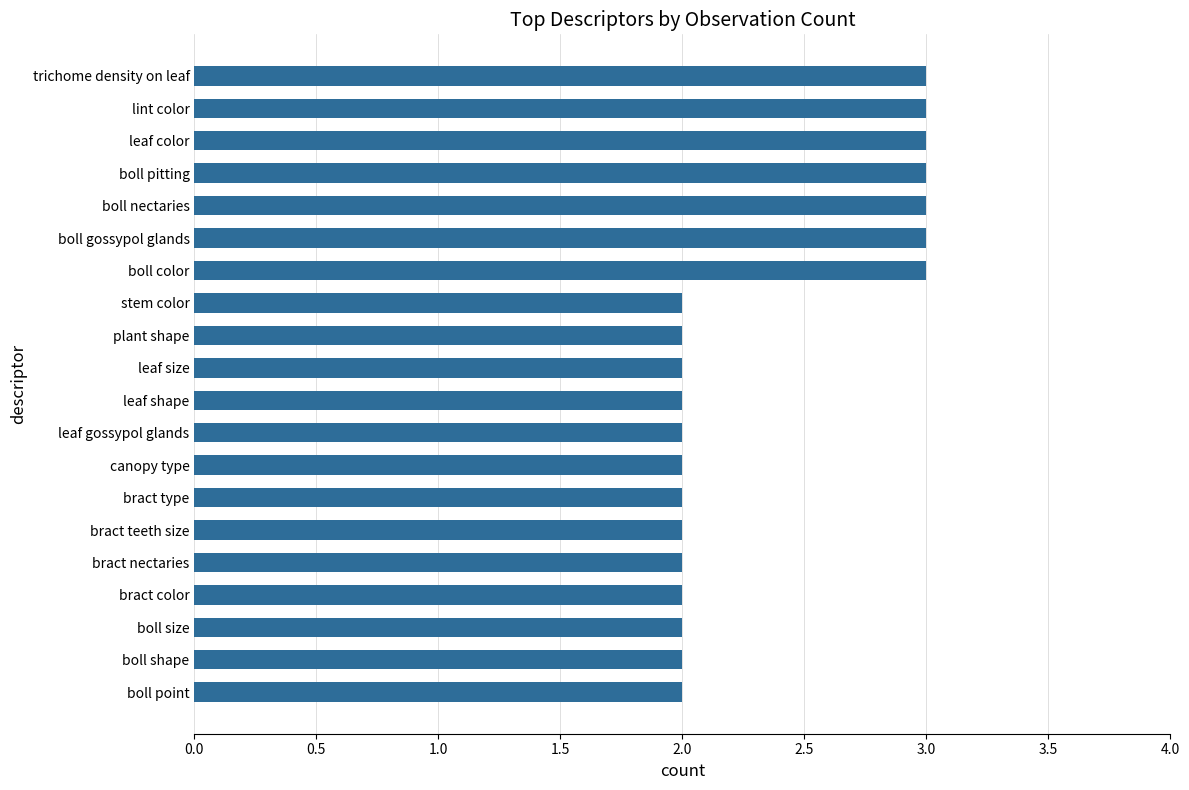

What value does the data have at boll color?

3